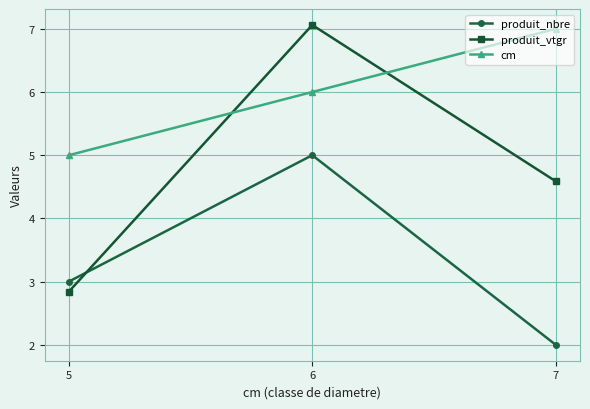

Reading left to right, transcribe all the data shown in this chart.

produit_nbre: 5=3.0	6=5.0	7=2.0
produit_vtgr: 5=2.8	6=7.1	7=4.6
cm: 5=5.0	6=6.0	7=7.0